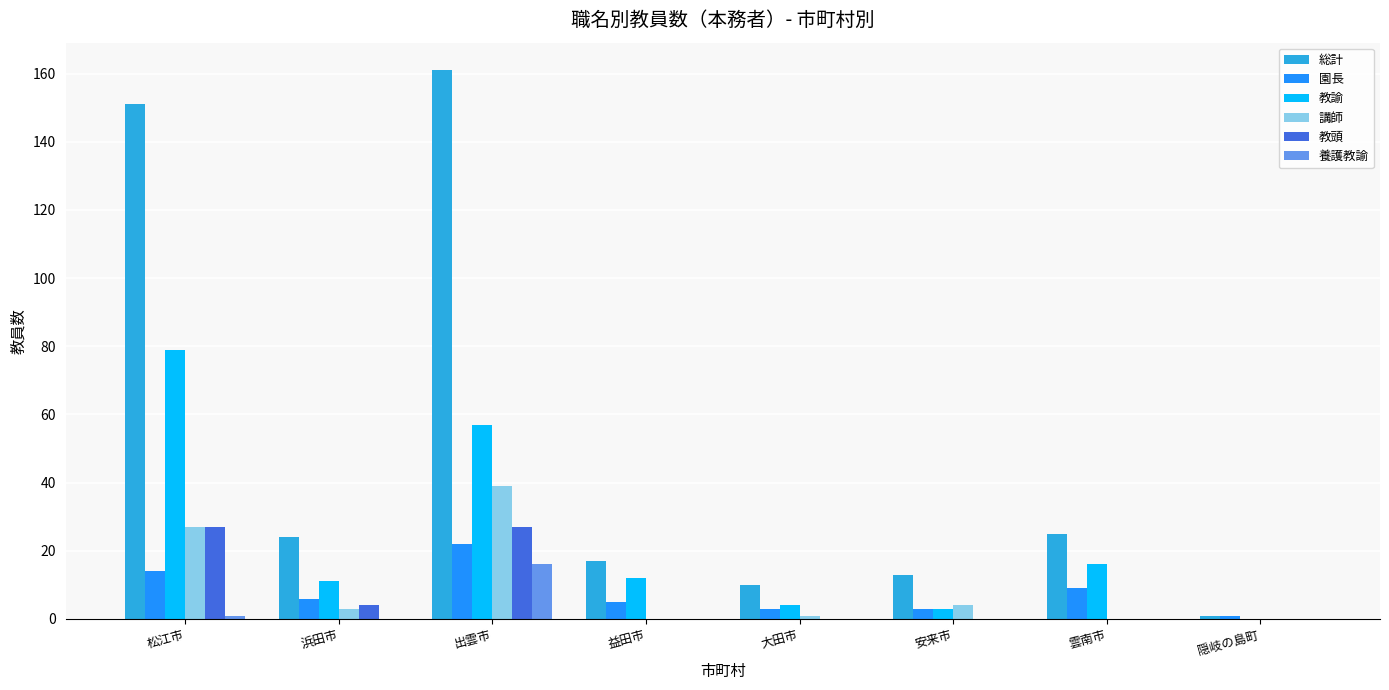

At which category is the sum across all series the highest?

出雲市